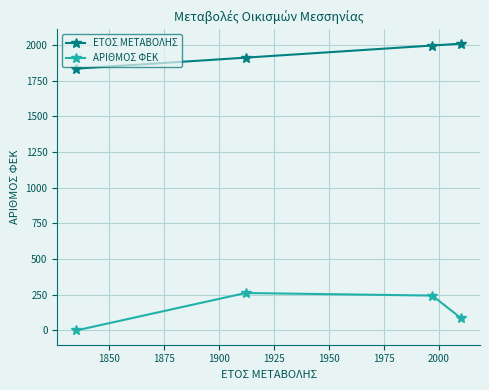

True or false: ΕΤΟΣ ΜΕΤΑΒΟΛΗΣ and ΑΡΙΘΜΟΣ ΦΕΚ cross at least once.

False